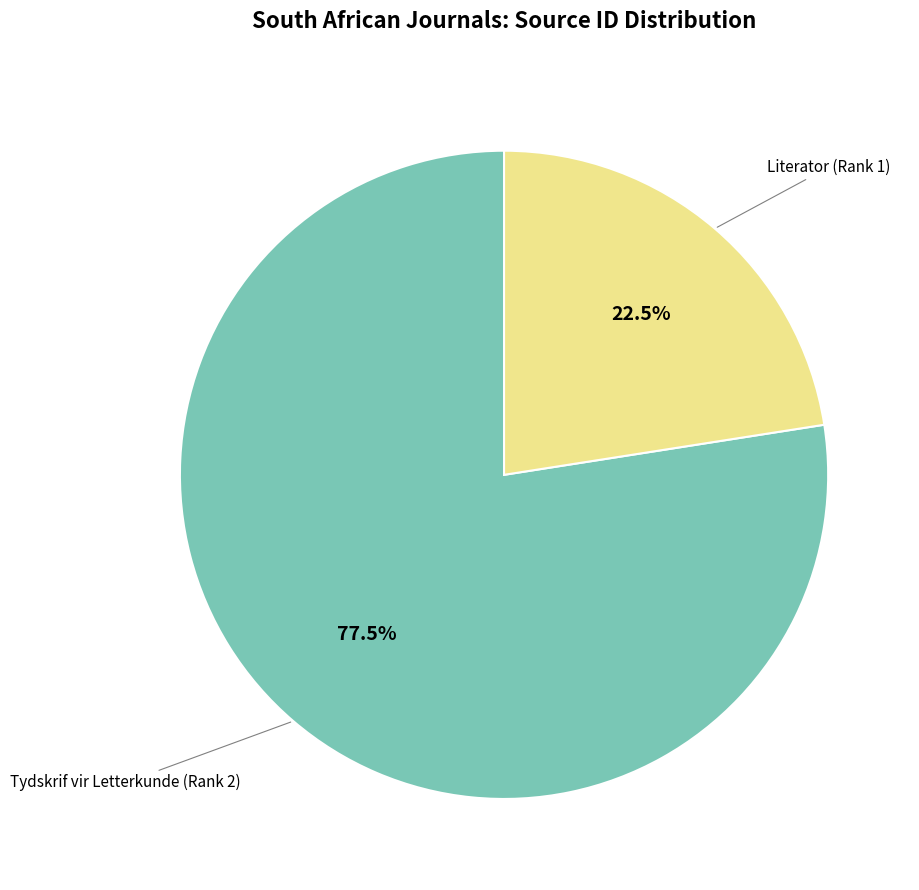

Do Tydskrif vir Letterkunde (Rank 2) and Literator (Rank 1) together represent more than half of the pie?

Yes